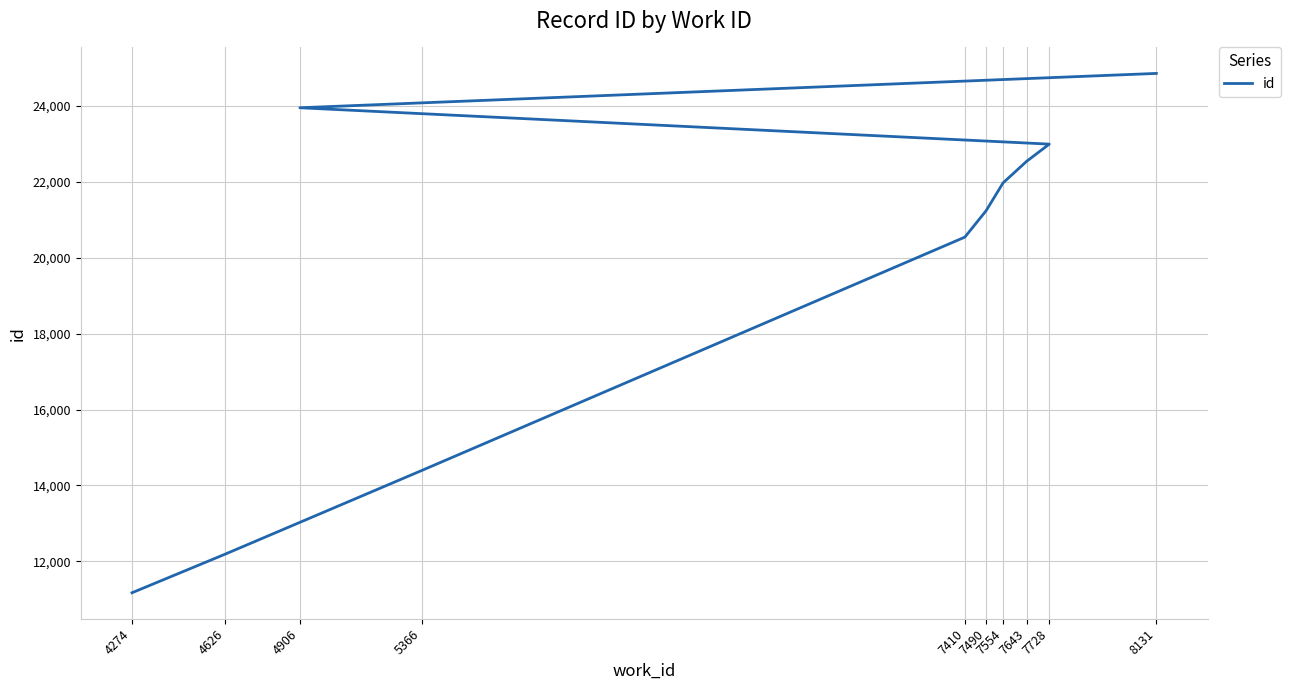

What is the difference between the maximum and minimum values?

13685